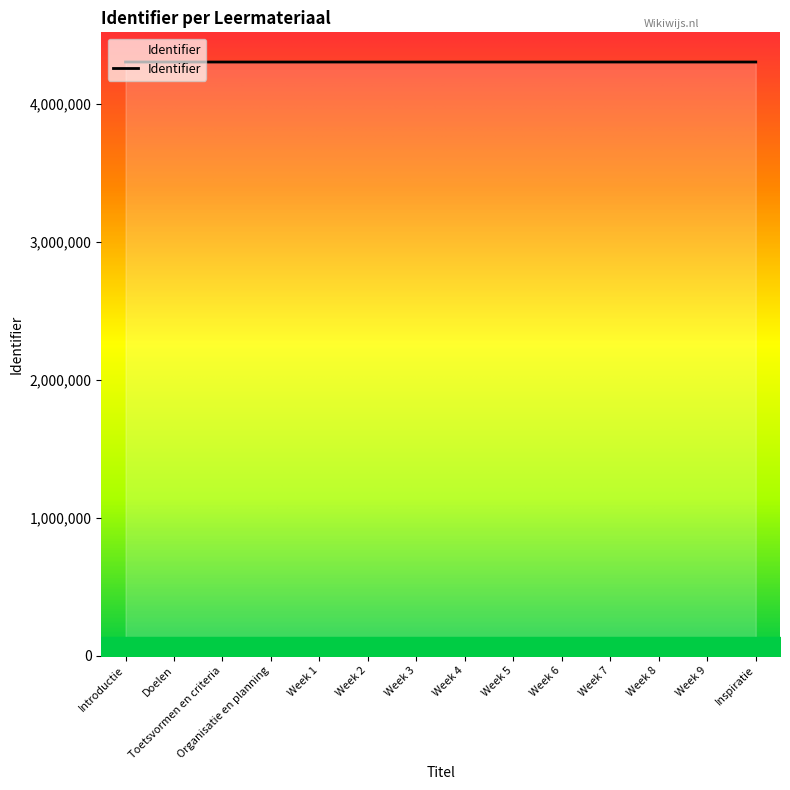

What is the ratio of the value at Week 4 to the value at Toetsvormen en criteria?

1.0